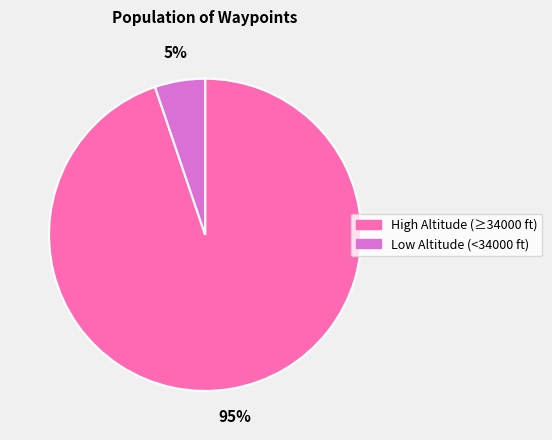

To the nearest percent, what is the difference between the largest and smallest slice percentages?

90%